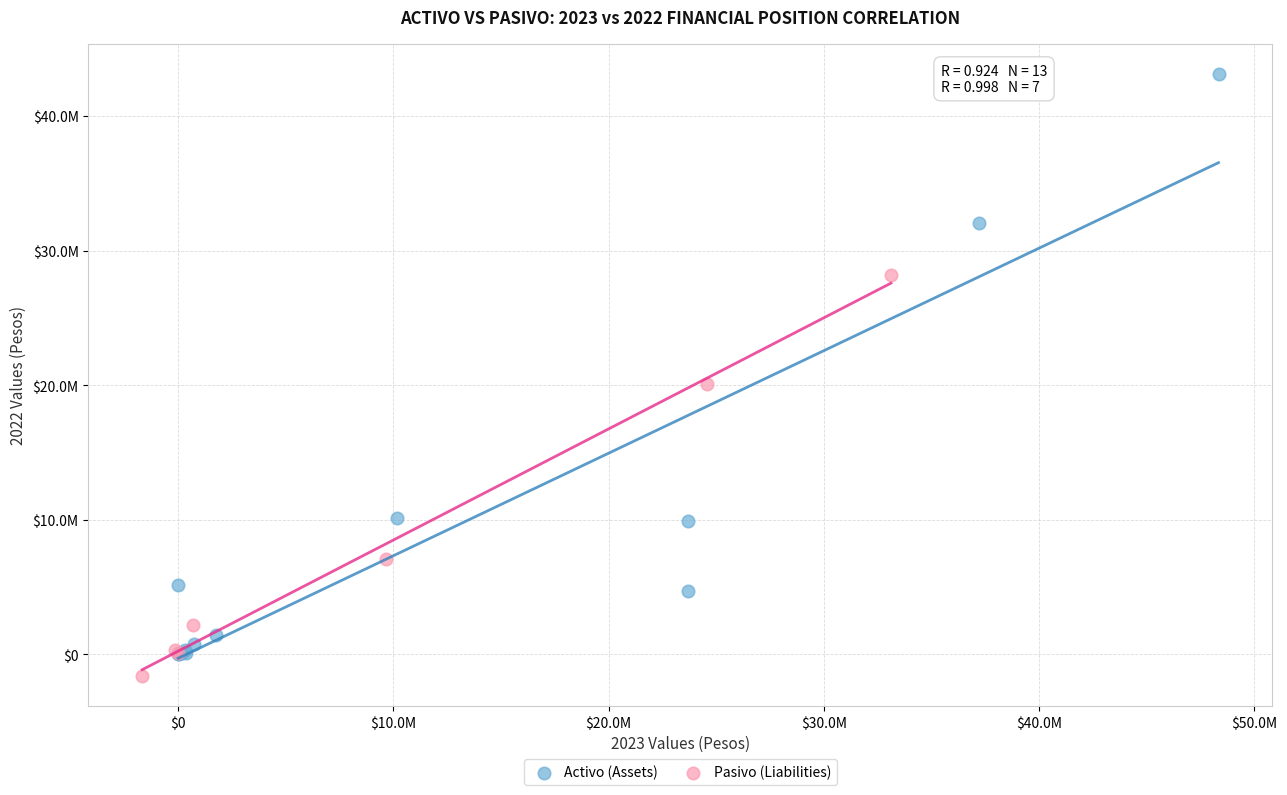

What are all the series names shown in the legend?

Activo (Assets), Pasivo (Liabilities)